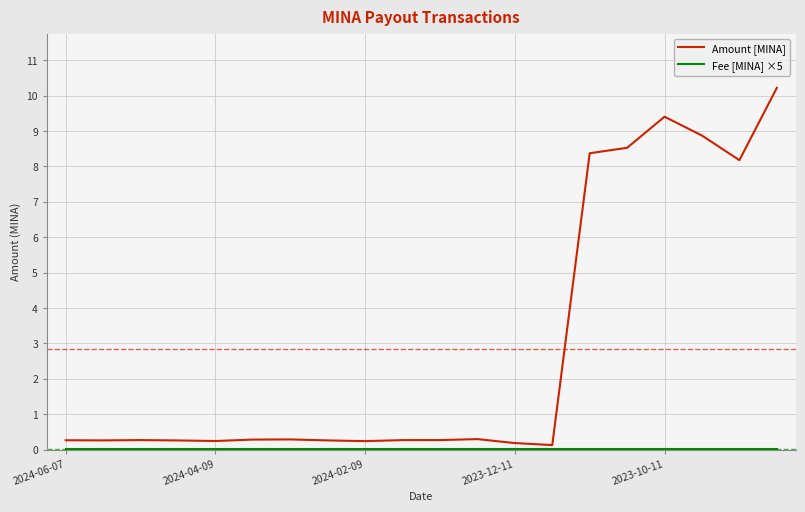

Which series has the widest spread of values?

Amount [MINA]